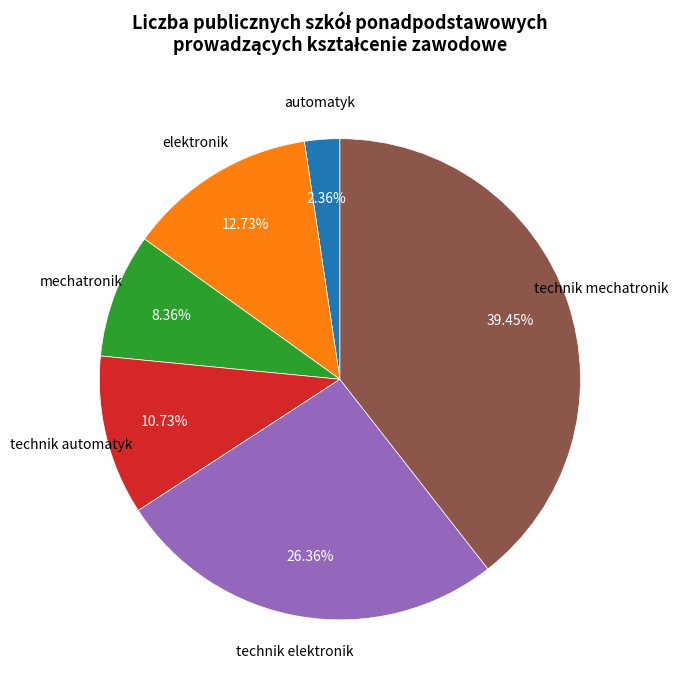

Does any single category account for the majority?

No